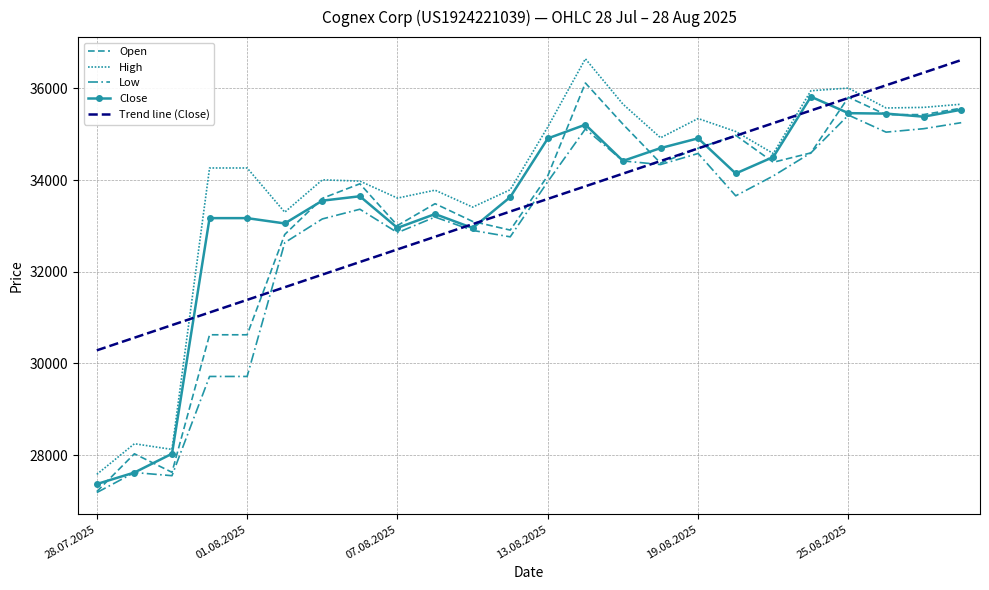

Reading right to left, extract all data points from this chart.

Open: 35567.0	35428.0	35425.0	35806.0	34592.0	34388.0	34976.0	34694.0	34369.0	35218.0	36117.0	34094.0	32908.0	33097.0	33484.0	33008.0	33918.0	33601.0	32812.0	30624.0	30624.0	27624.0	28028.0	27204.0
High: 35654.0	35585.0	35572.0	36006.0	35948.0	34579.0	35059.0	35342.0	34922.0	35655.0	36645.0	35159.0	33788.0	33409.0	33779.0	33606.0	33977.0	34004.0	33299.0	34263.0	34263.0	28123.0	28247.0	27579.0
Low: 35251.0	35120.0	35045.0	35417.0	34592.0	34090.0	33656.0	34580.0	34338.0	34417.0	35114.0	33965.0	32761.0	32901.0	33192.0	32853.0	33363.0	33151.0	32634.0	29715.0	29715.0	27550.0	27619.0	27182.0
Close: 35534.0	35382.0	35449.0	35459.0	35818.0	34503.0	34143.0	34910.0	34697.0	34417.0	35208.0	34908.0	33628.0	32953.0	33258.0	32956.0	33646.0	33550.0	33053.0	33169.0	33169.0	28029.0	27619.0	27368.0
Trend line (Close): 36617.4	36342.1	36066.7	35791.4	35516.1	35240.7	34965.4	34690.1	34414.7	34139.4	33864.1	33588.7	33313.4	33038.1	32762.8	32487.4	32212.1	31936.8	31661.4	31386.1	31110.8	30835.4	30560.1	30284.8